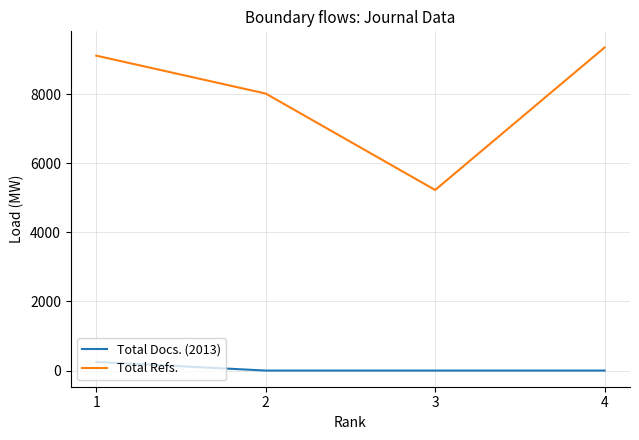

True or false: Total Refs. and Total Docs. (2013) intersect in this chart.

False